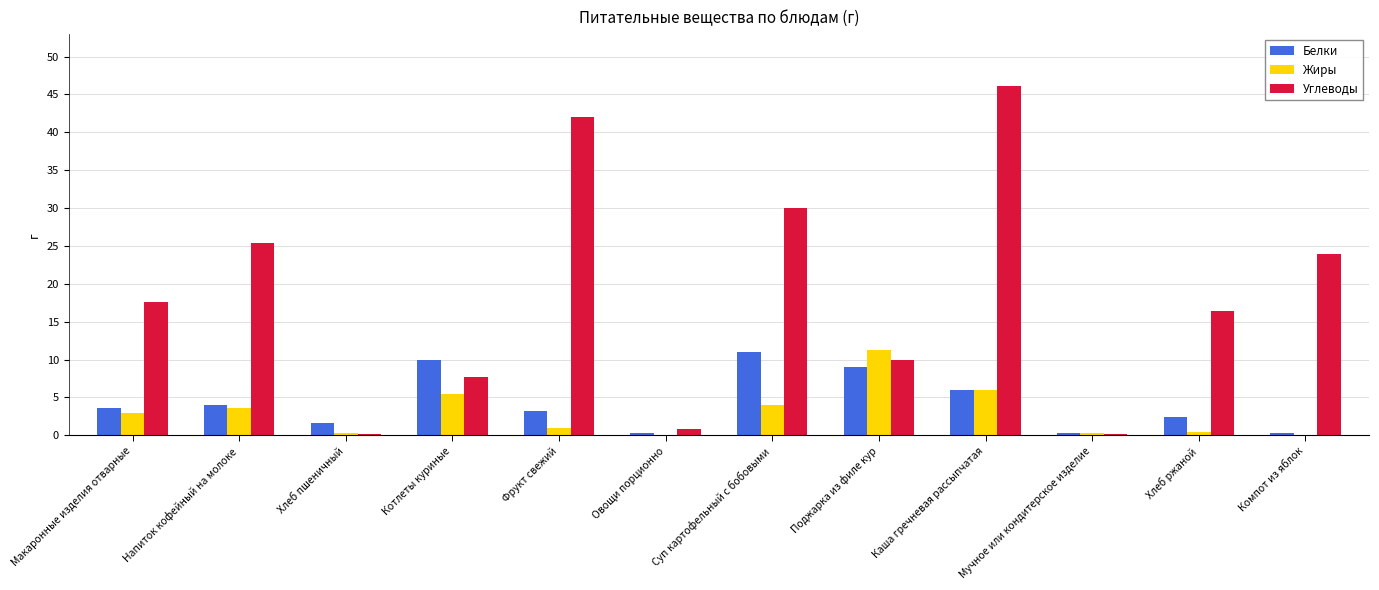

Are the bars grouped side by side (vs. stacked)?

Yes